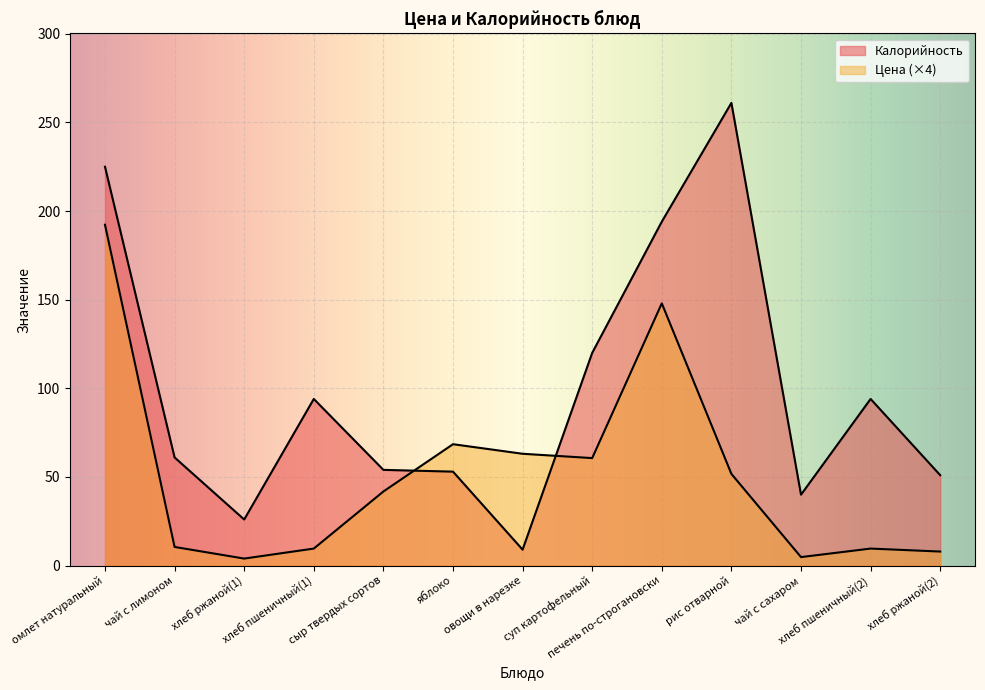

In Цена, how many points are higher than both neighbors (excluding endpoints)?

3